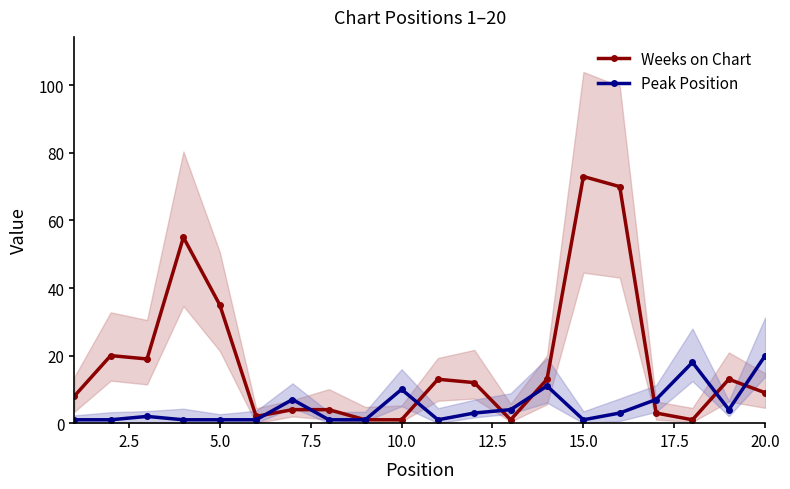

The Weeks on Chart series shows 1 at 10.0. True or false?

True